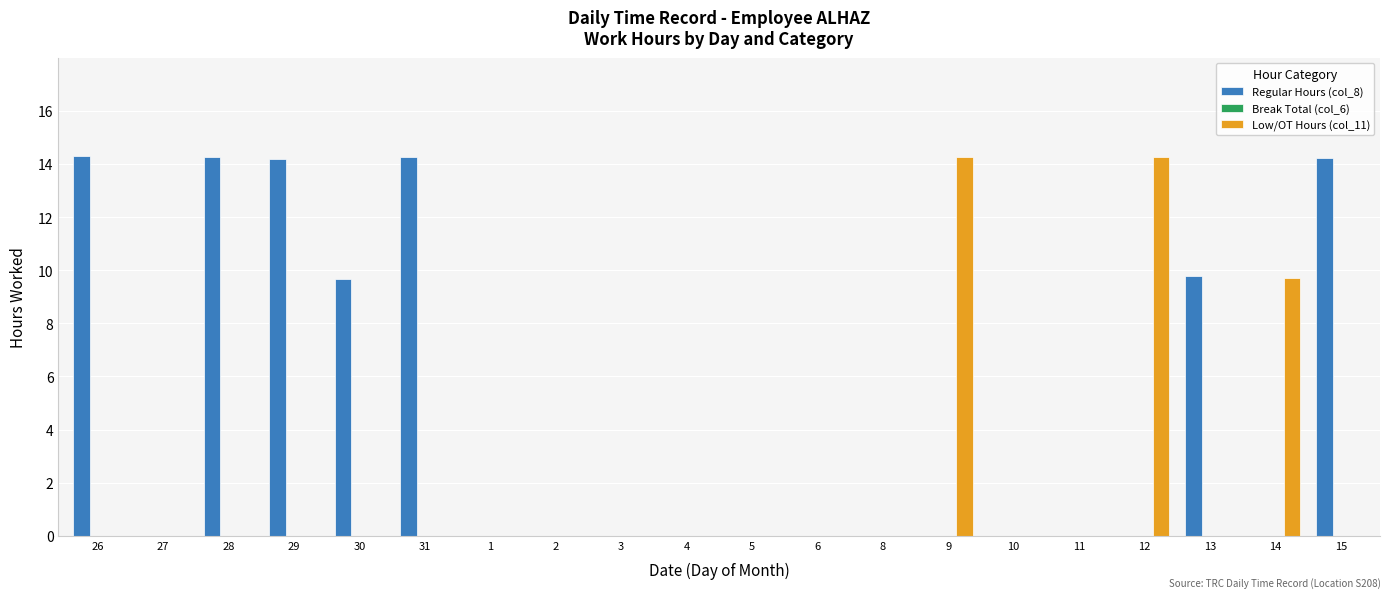

Which series has the largest total across all categories?

Regular Hours (col_8)